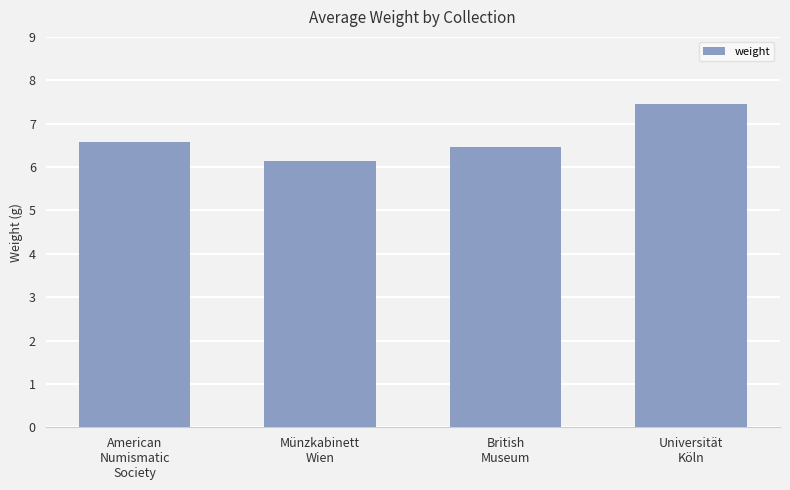

True or false: the data shows 7.5 at Universität
Köln.

True